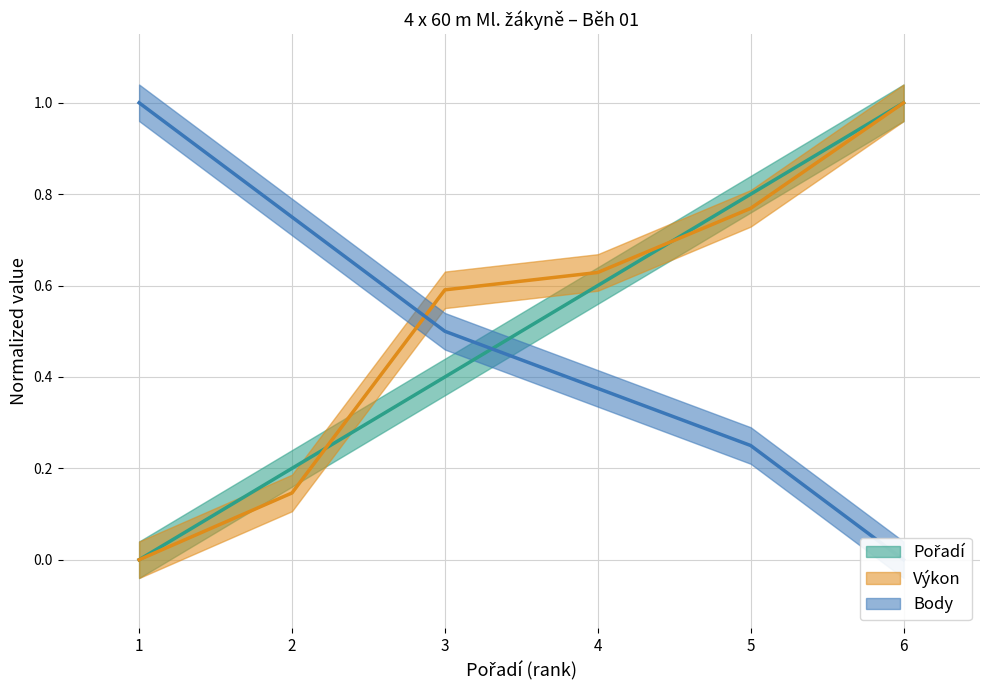

What are all the series names shown in the legend?

Pořadí, Výkon, Body